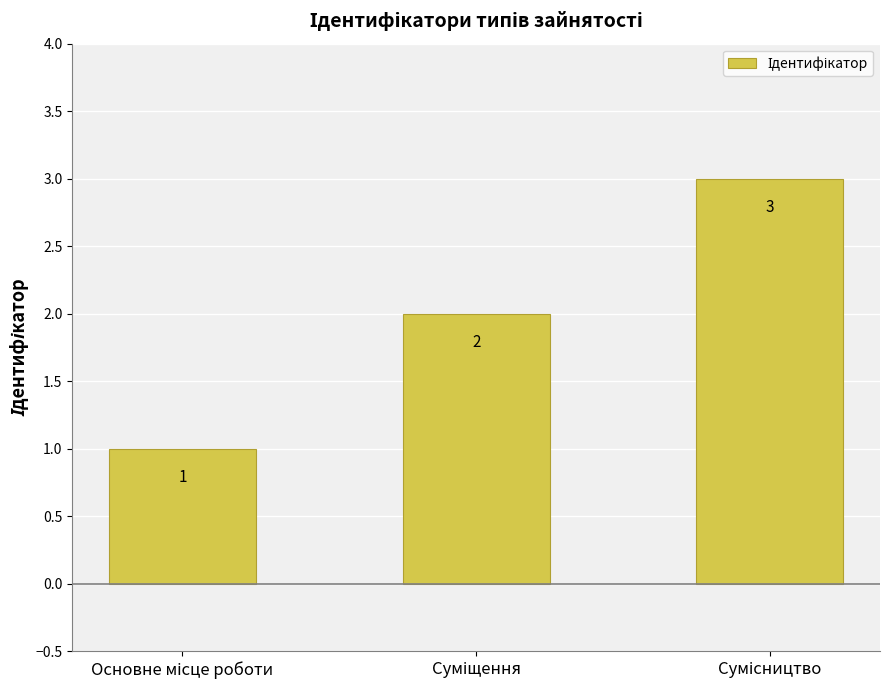

What is the difference between the maximum and minimum values?

2